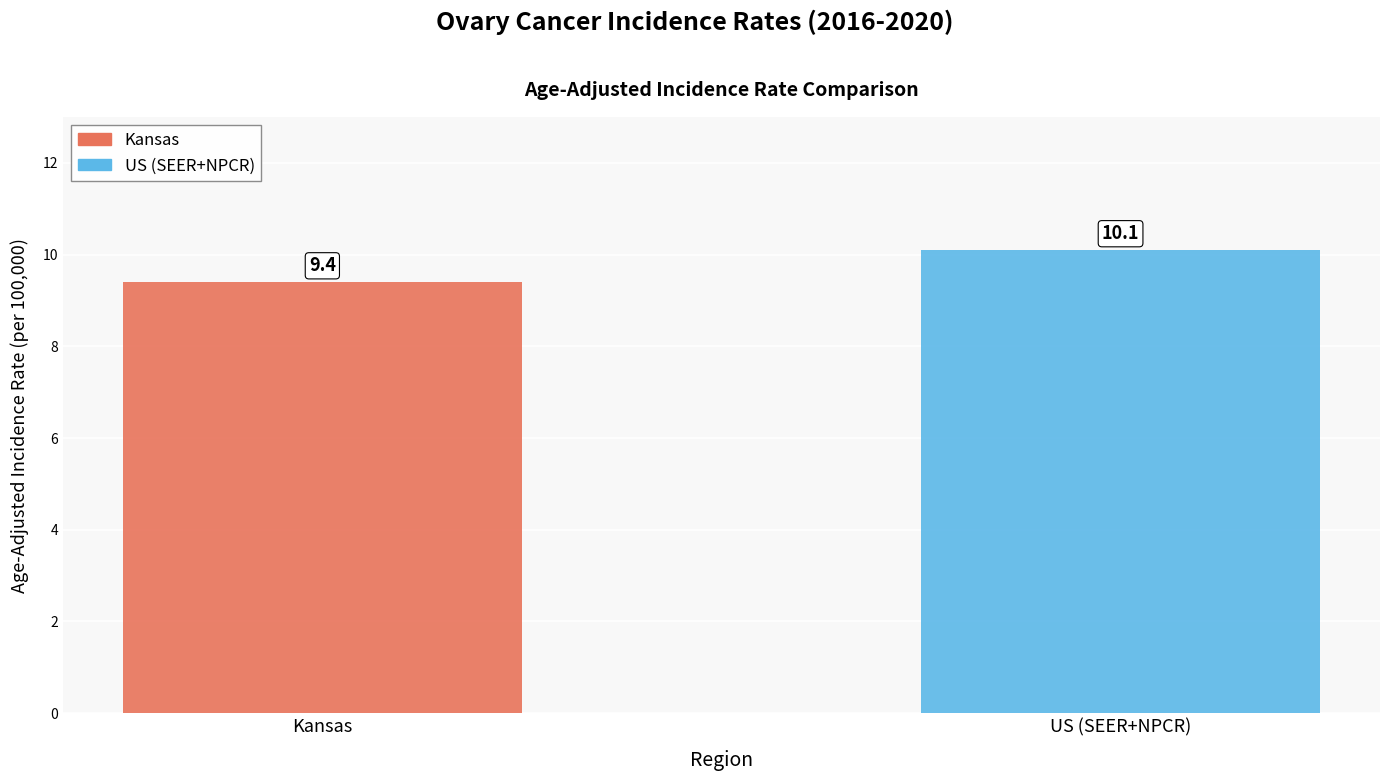

Which series has the widest spread of values?

Kansas